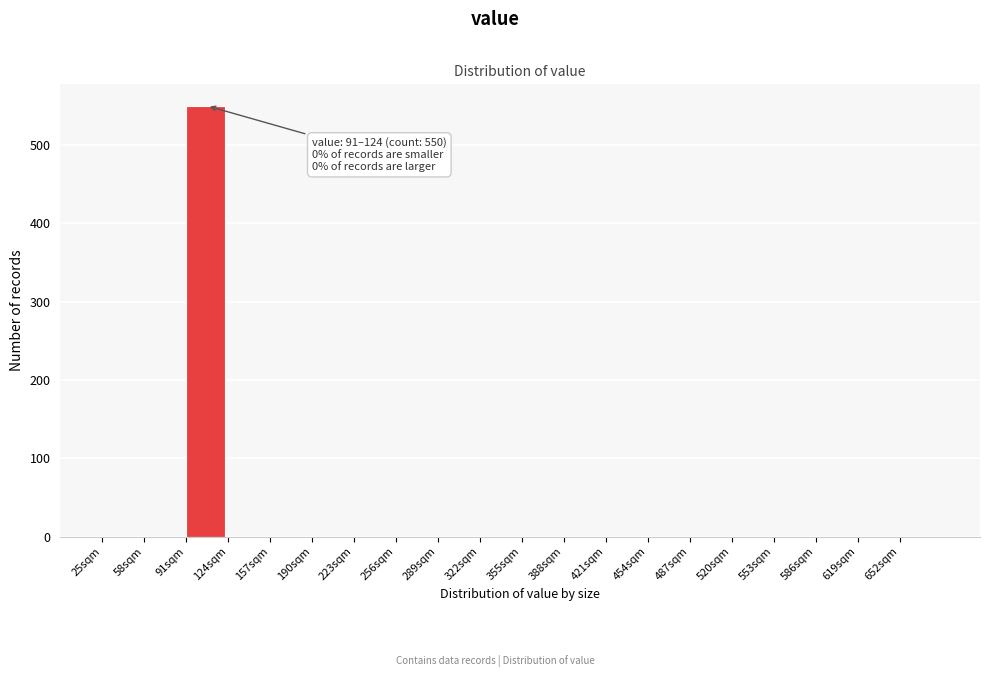

Reading left to right, transcribe all the data shown in this chart.

25sqm=0	58sqm=0	91sqm=550	124sqm=0	157sqm=0	190sqm=0	223sqm=0	256sqm=0	289sqm=0	322sqm=0	355sqm=0	388sqm=0	421sqm=0	454sqm=0	487sqm=0	520sqm=0	553sqm=0	586sqm=0	619sqm=0	652sqm=0